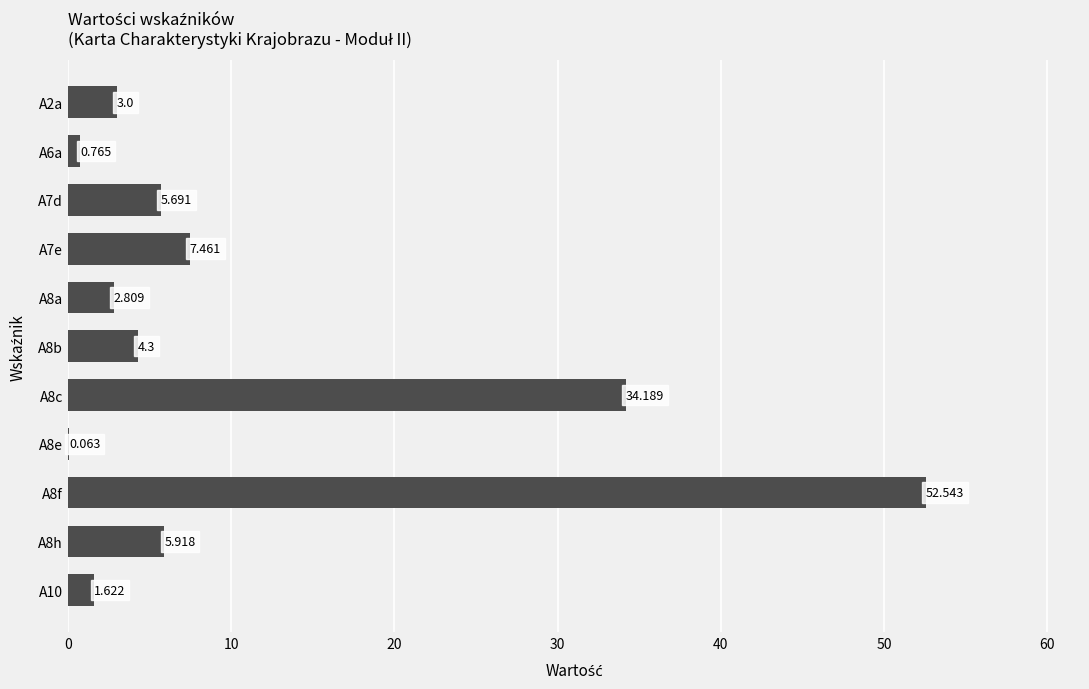

How many values exceed 4?

6